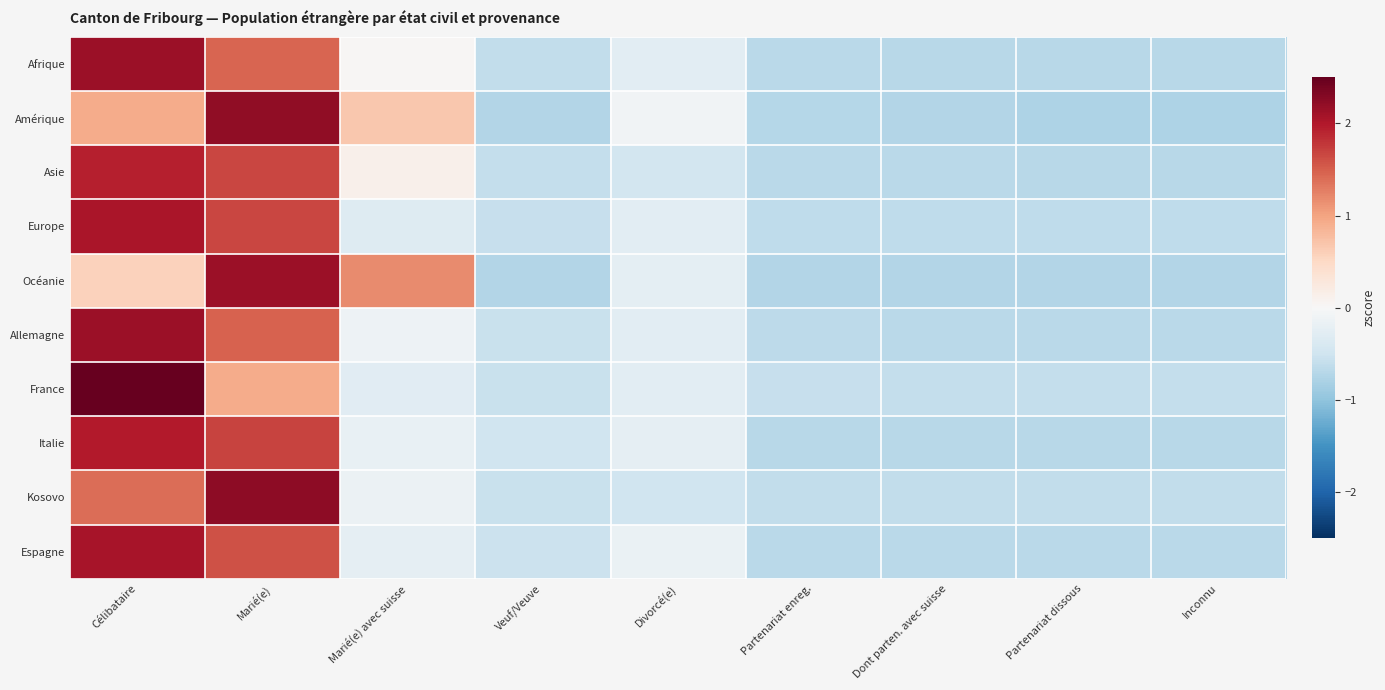

What is the difference between the highest and lowest values at Marié(e) avec suisse?

1.5